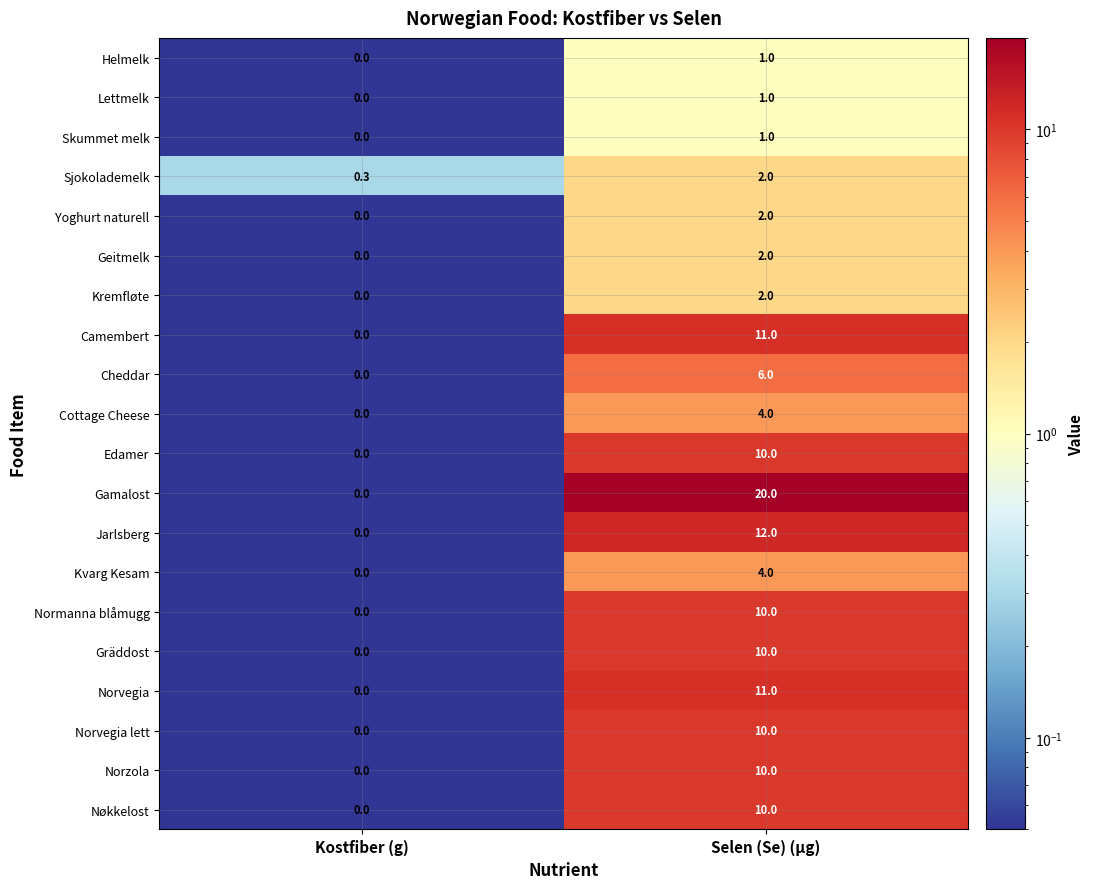

What is the spread (max minus min) of values at Kostfiber (g)?

0.3